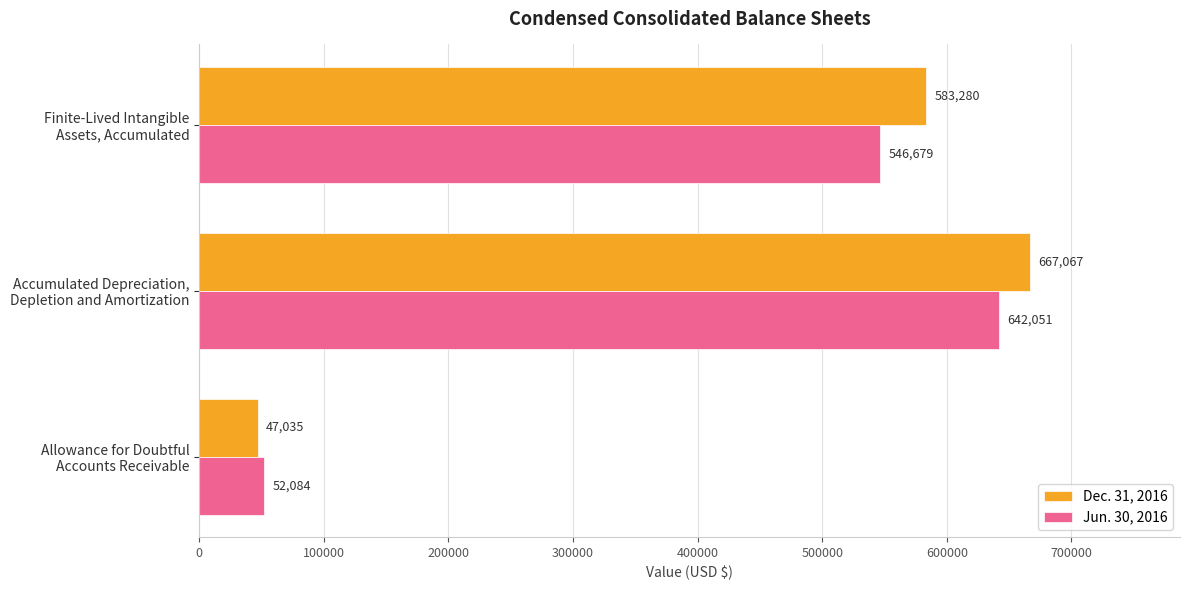

How many data points in Jun. 30, 2016 are less than 546679?

1